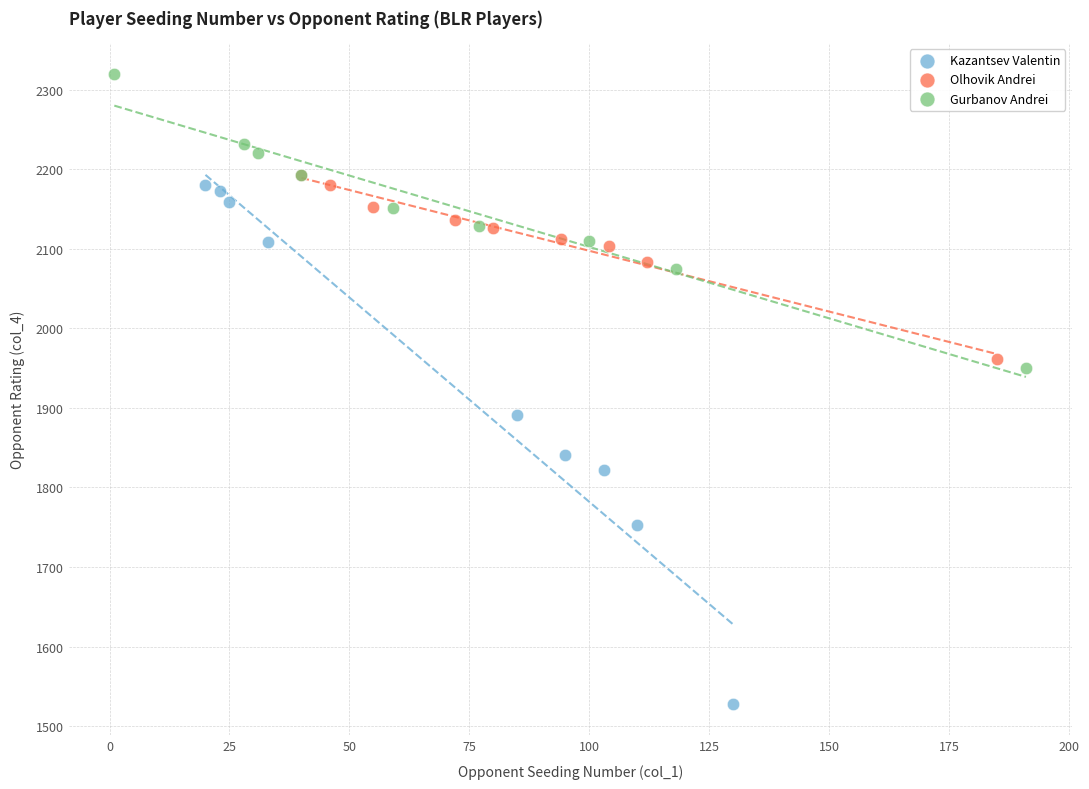

Which series reaches the minimum Y coordinate?

Kazantsev Valentin